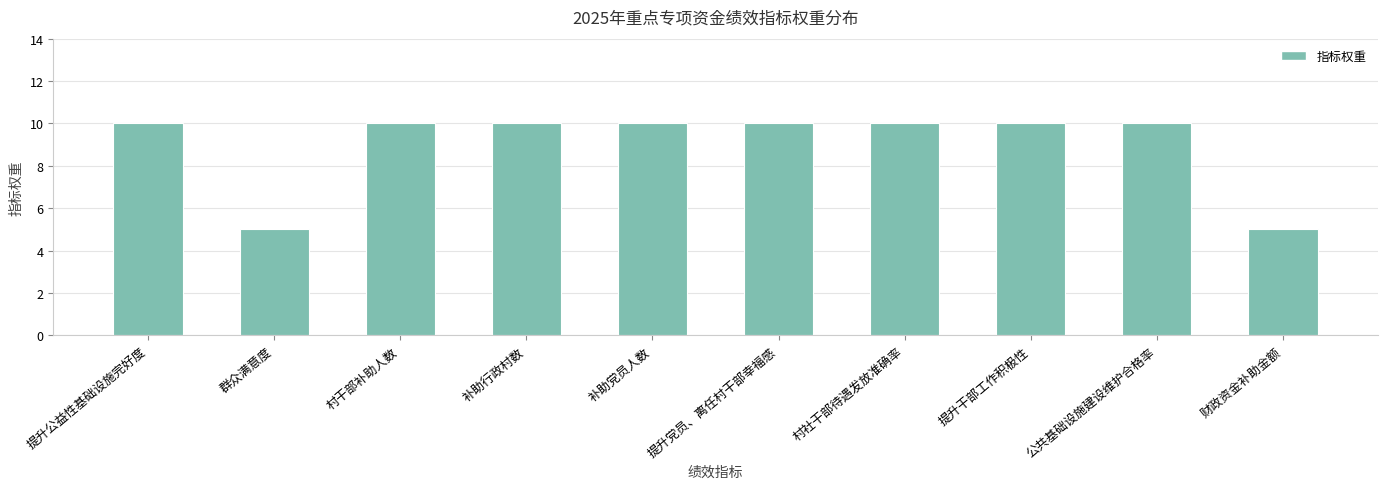

The value at 提升干部工作积极性 is 5. True or false?

False